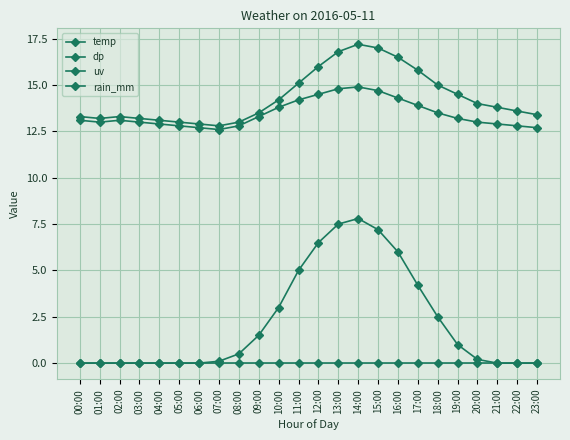

How many lines are shown in the chart?

4